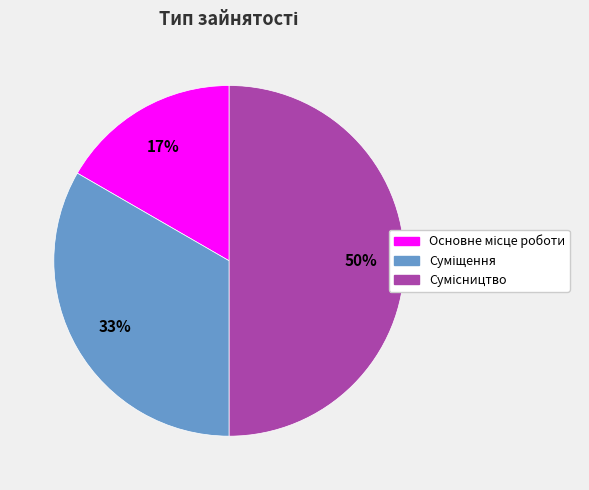

To the nearest percent, what is the difference between the largest and smallest slice percentages?

33%